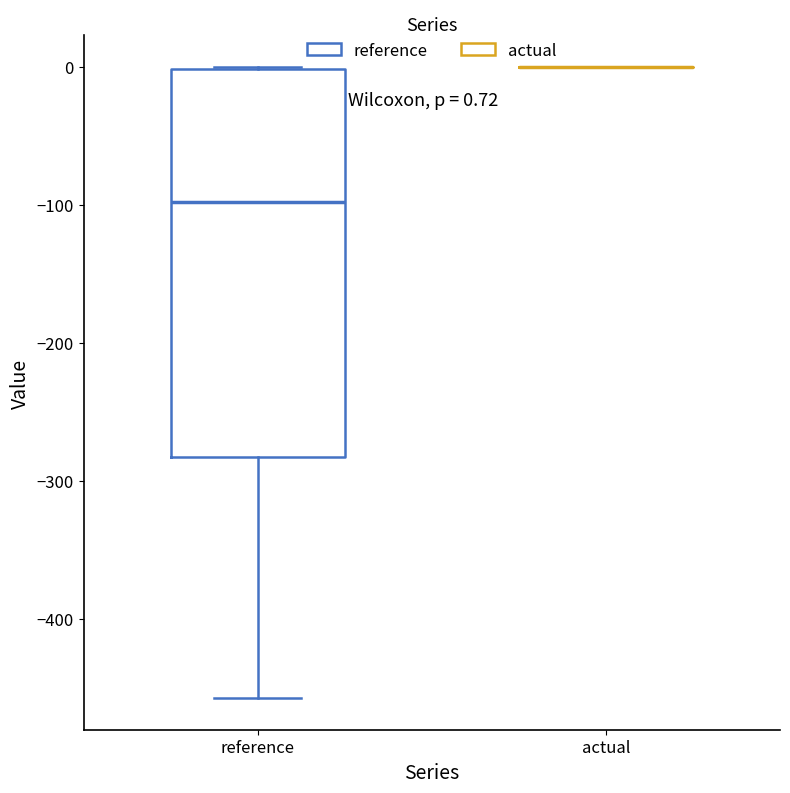

Which box is the tallest, from its lower edge to its upper edge?

reference